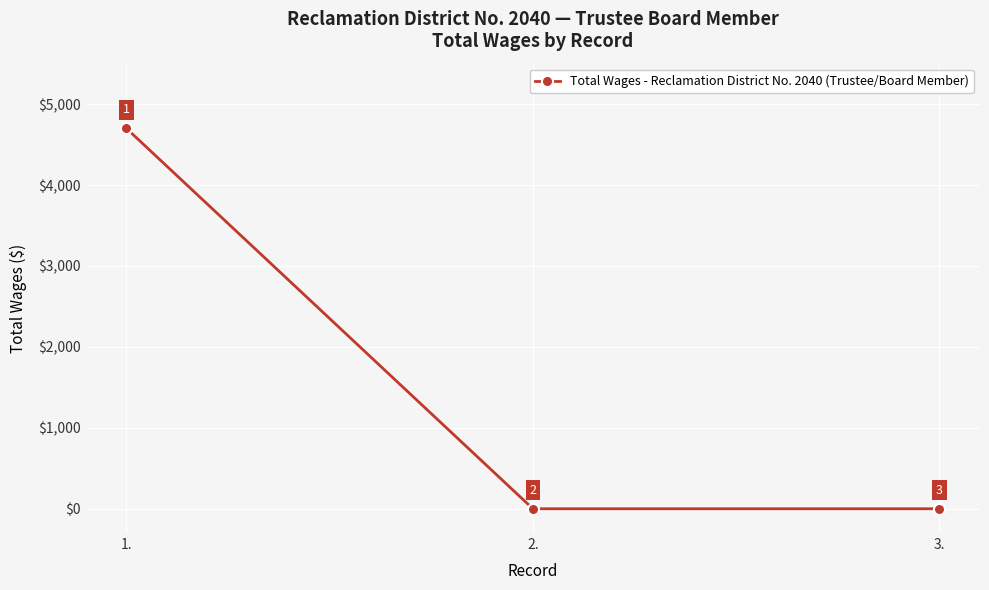

At which category does the chart reach its peak across all series?

1.